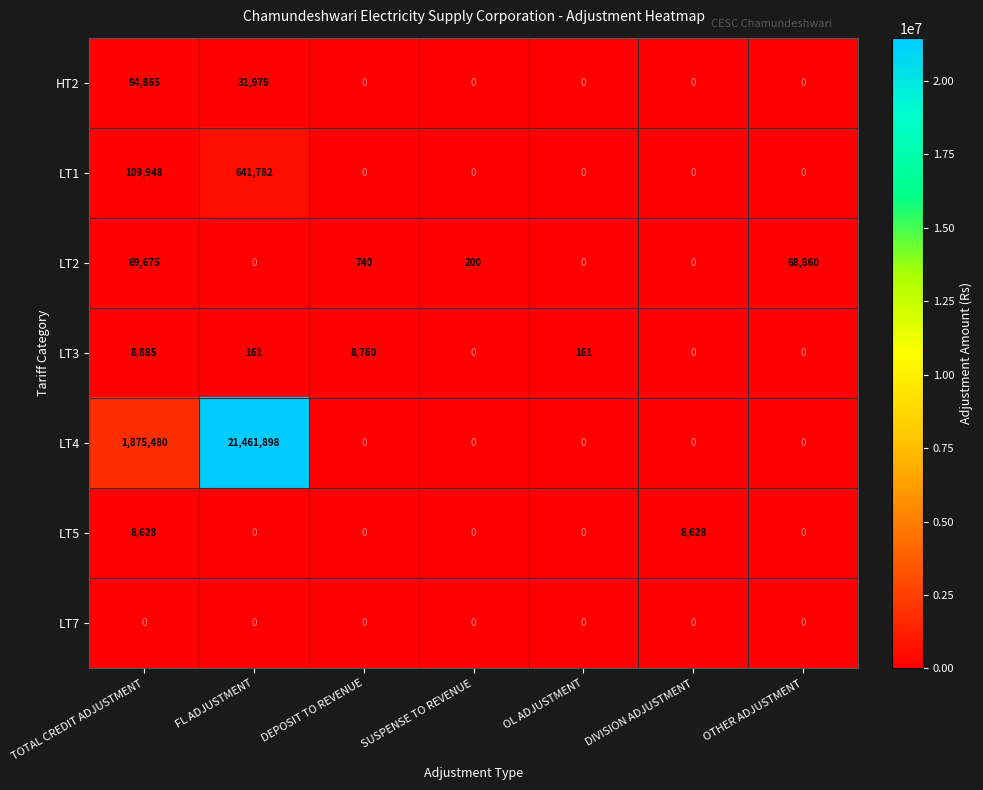

Which label corresponds to the largest value in the chart?

FL ADJUSTMENT